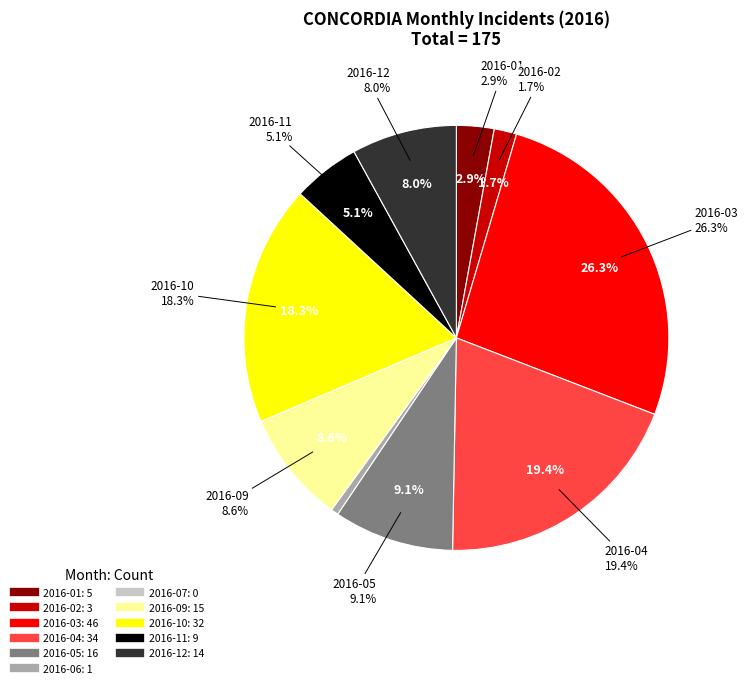

What percentage do 2016-02 and 2016-06 together represent?

2.3%